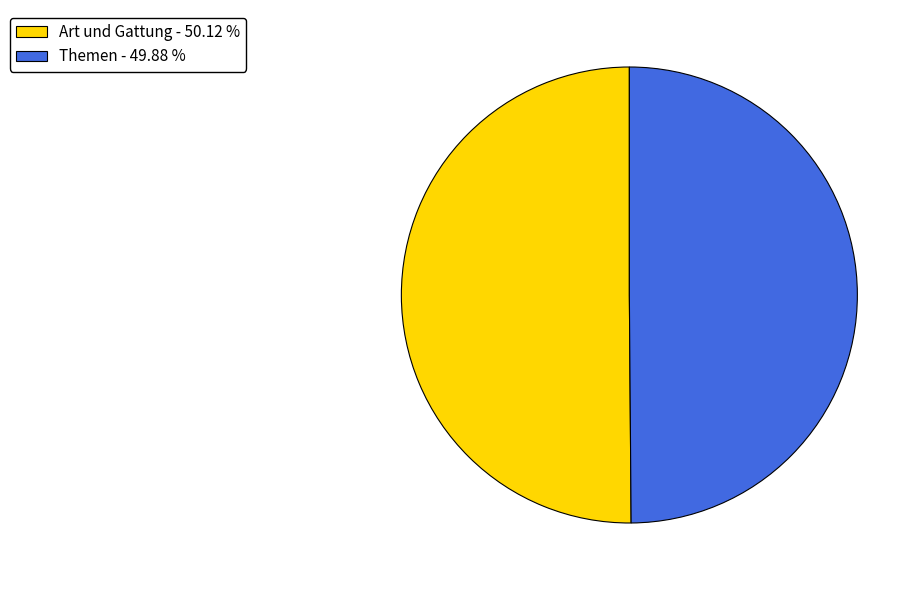

Approximately how many times larger is the value at Themen compared to Art und Gattung?

1.0